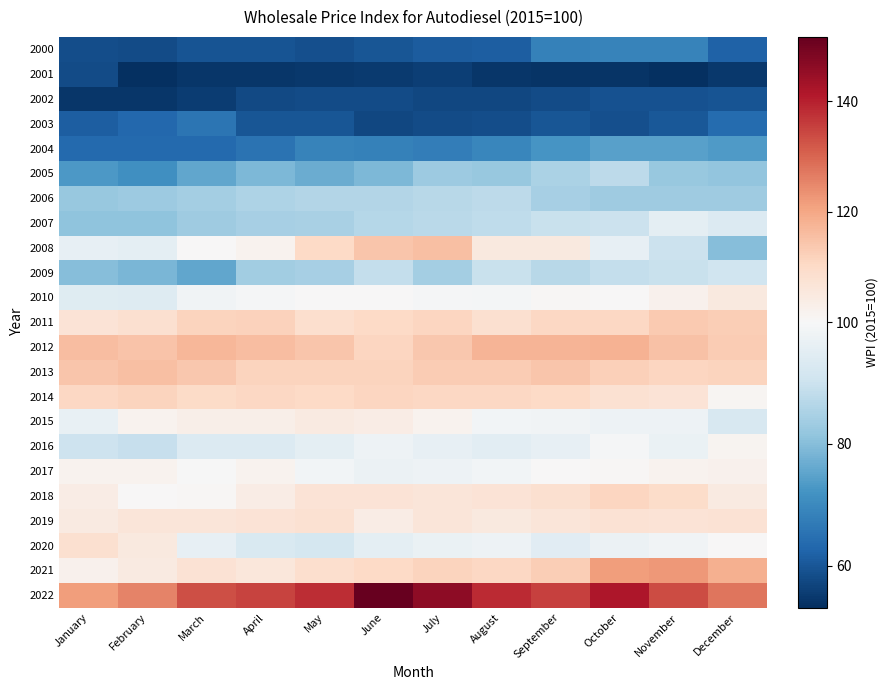

Between November and January, which is larger?

November